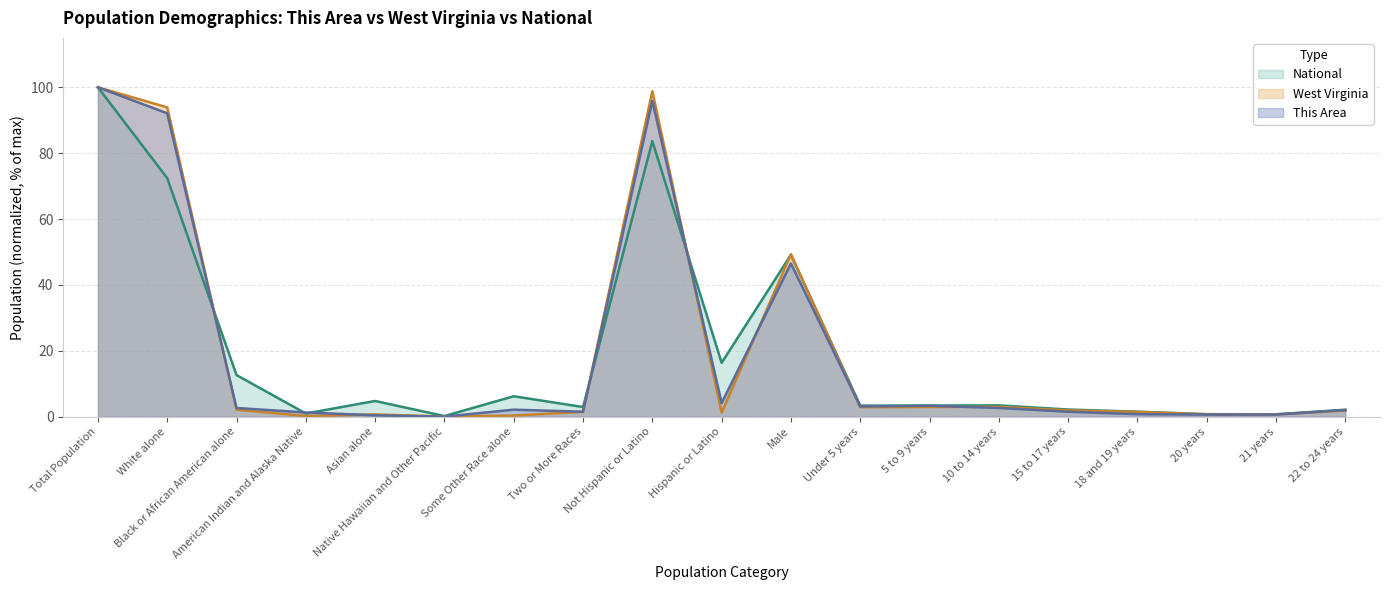

Between Total Population and Native Hawaiian and Other Pacific, which series saw the biggest shift?

This Area